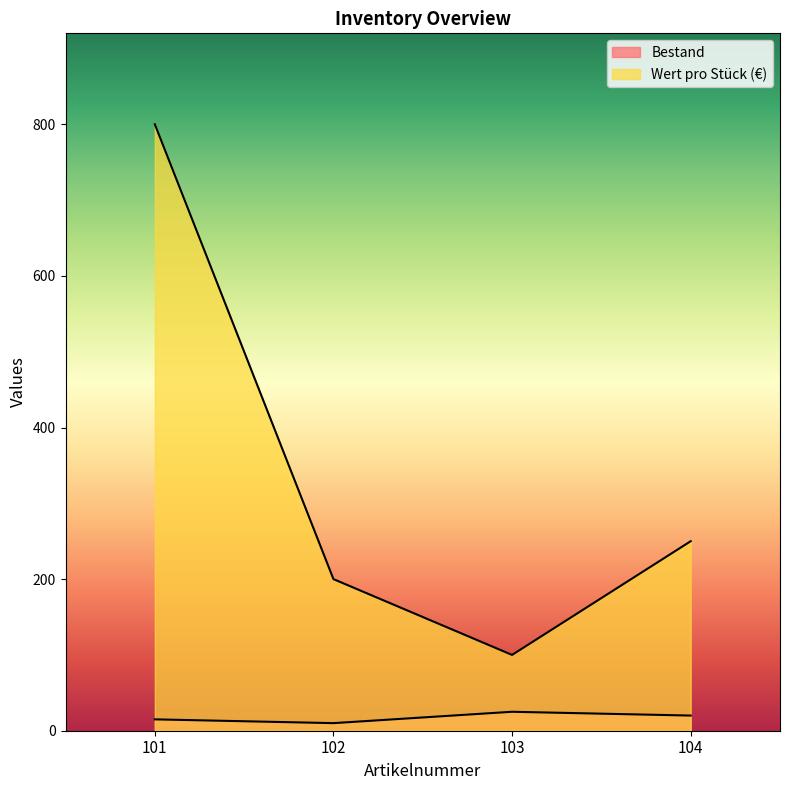

How many lines are shown in the chart?

2